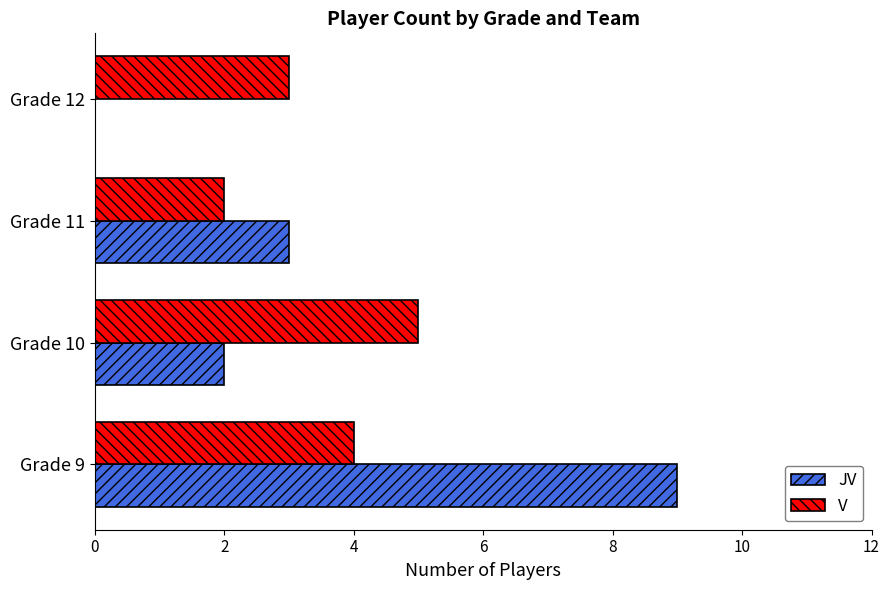

What is the sum of all V values?

14